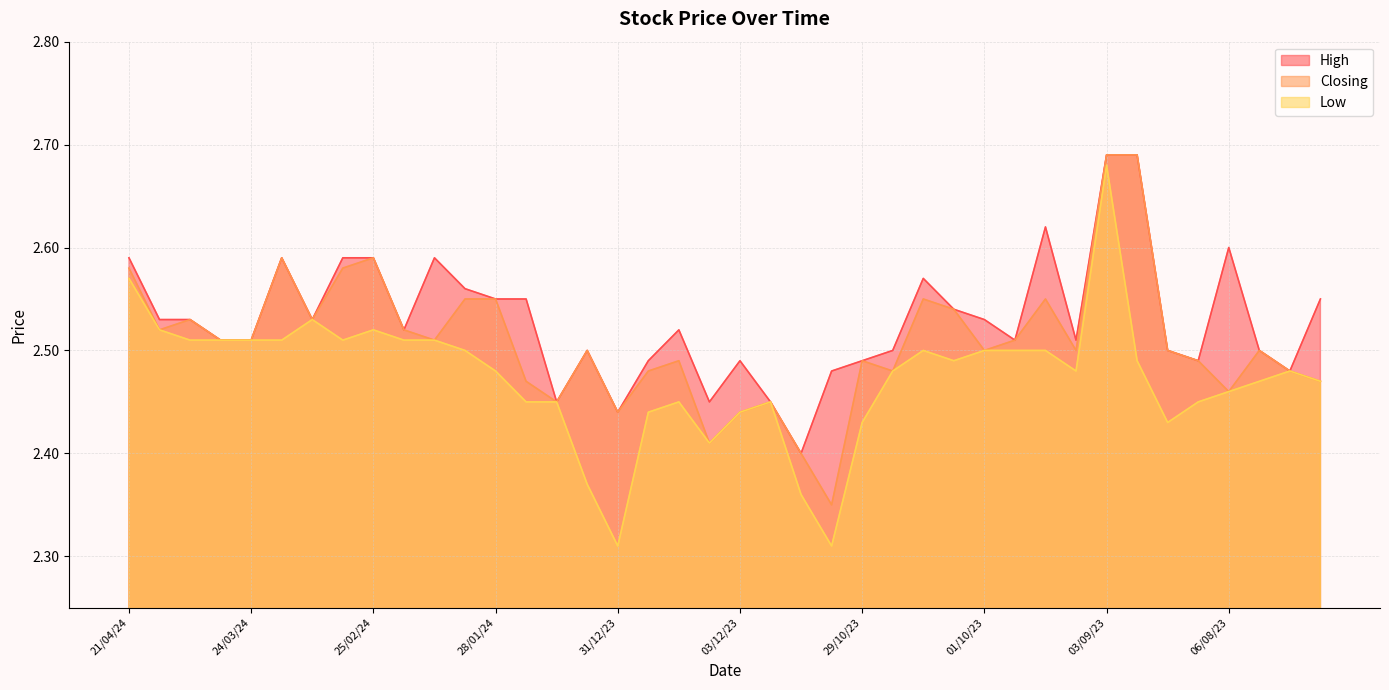

In Low, how many points are lower than both neighbors (excluding endpoints)?

7